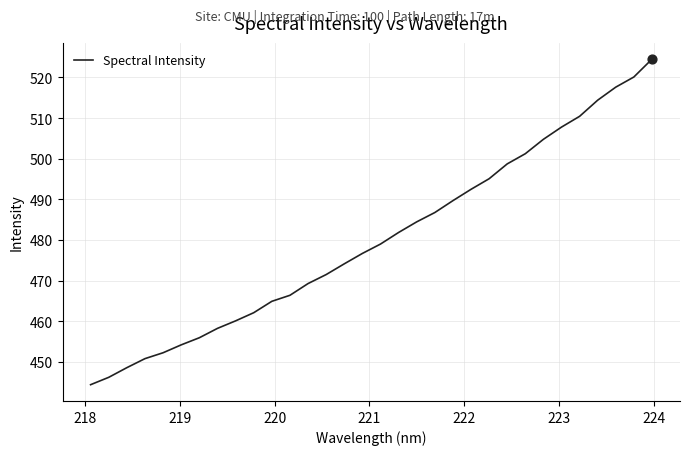

What is the difference between the maximum and minimum values?

80.1